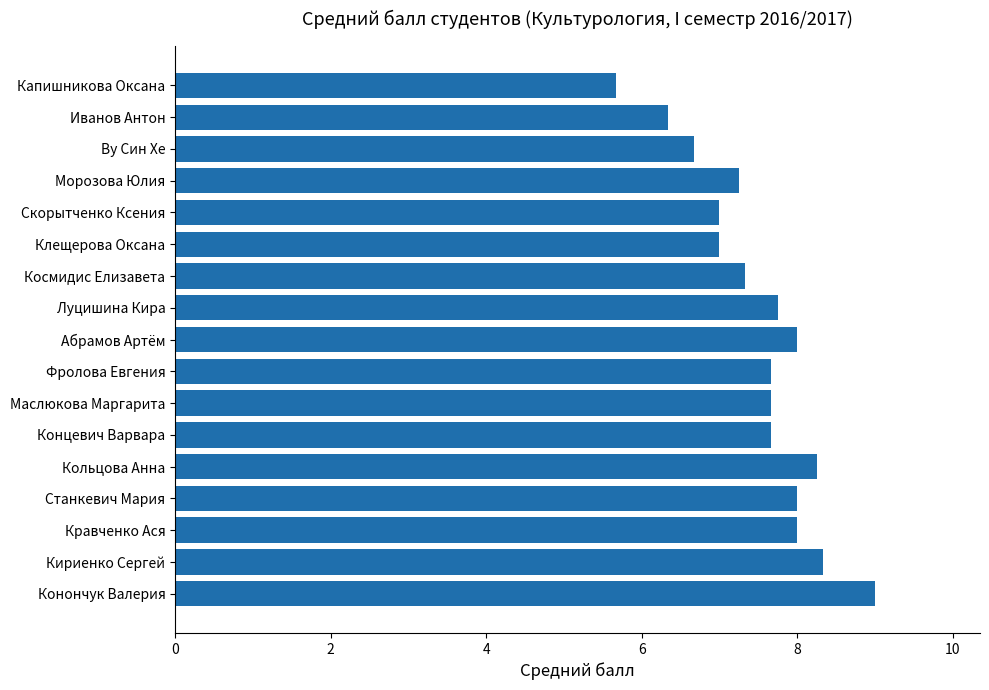

True or false: the data shows 5.1 at Космидис Елизавета.

False